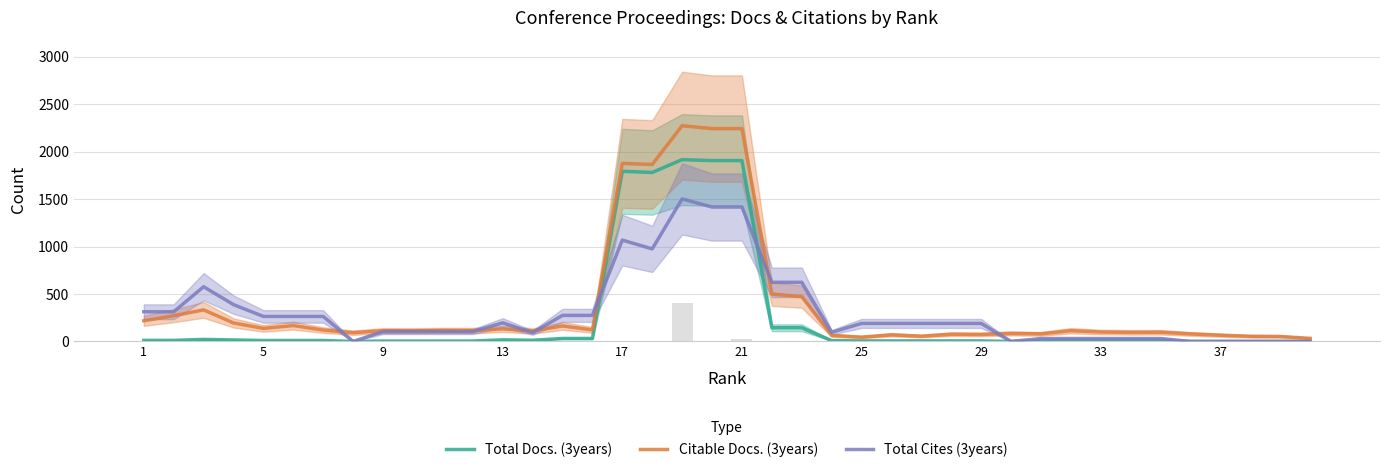

The Citable Docs. (3years) series shows 46.0 at 39. True or false?

False